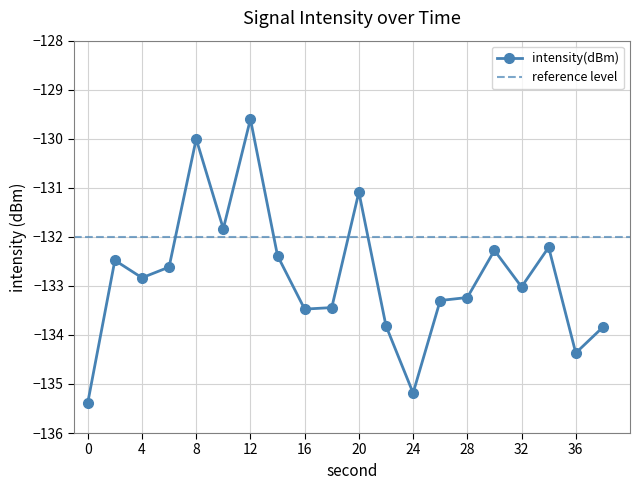

Reading left to right, extract all data points from this chart.

-135.4	-132.5	-132.8	-132.6	-130.0	-131.8	-129.6	-132.4	-133.5	-133.4	-131.1	-133.8	-135.2	-133.3	-133.2	-132.3	-133.0	-132.2	-134.4	-133.8